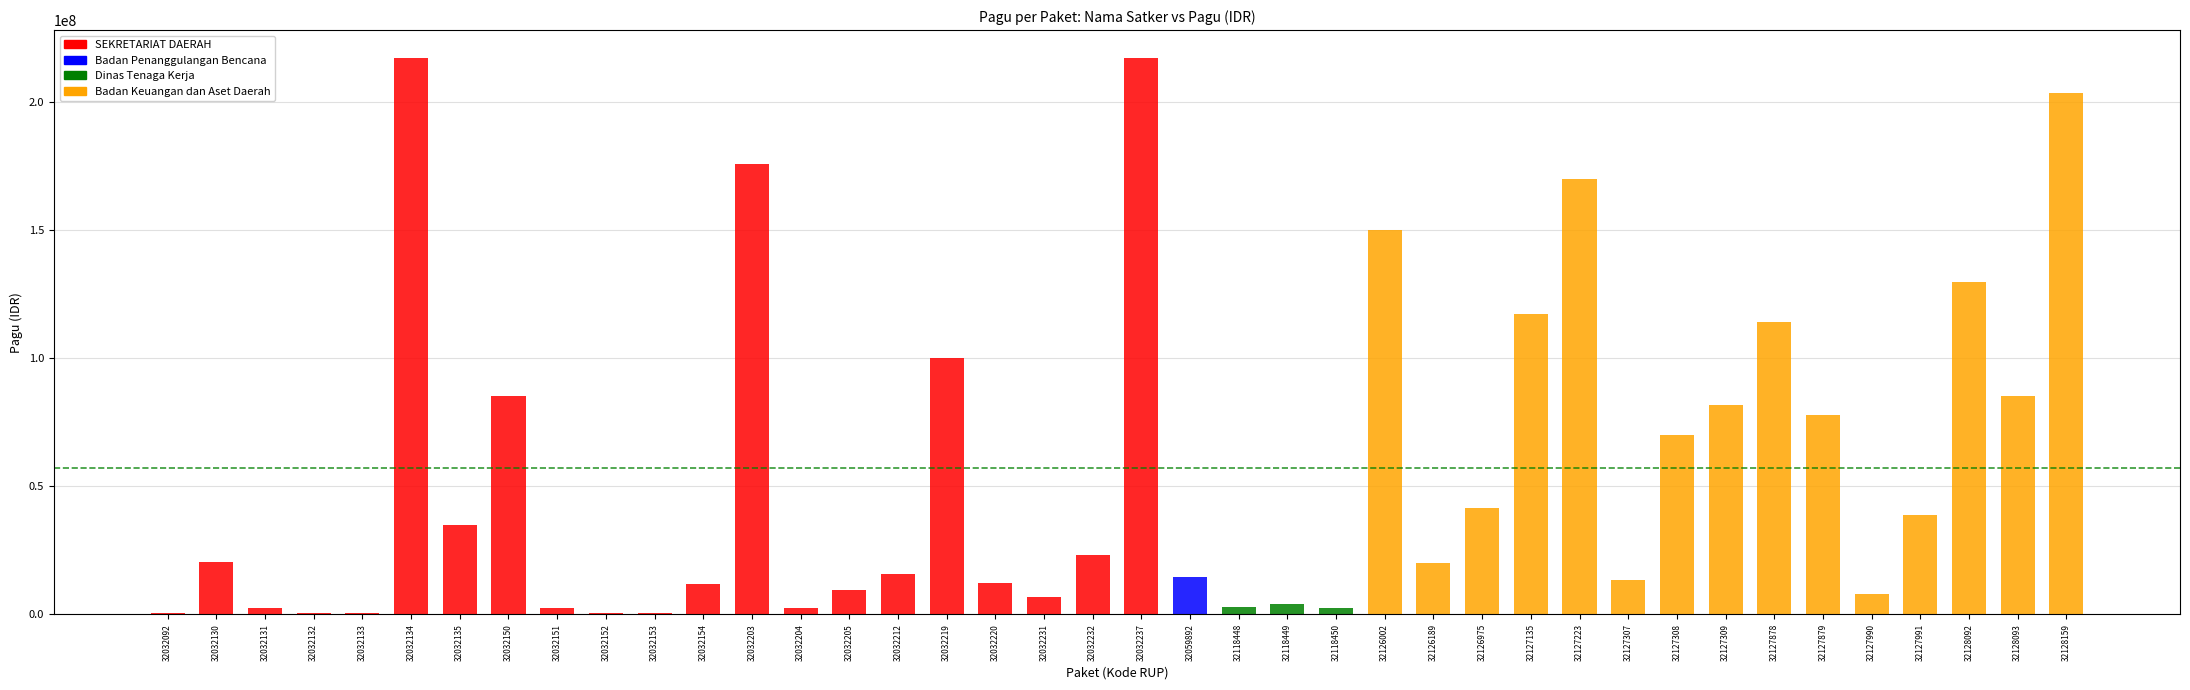

What is the smallest value displayed?

400000